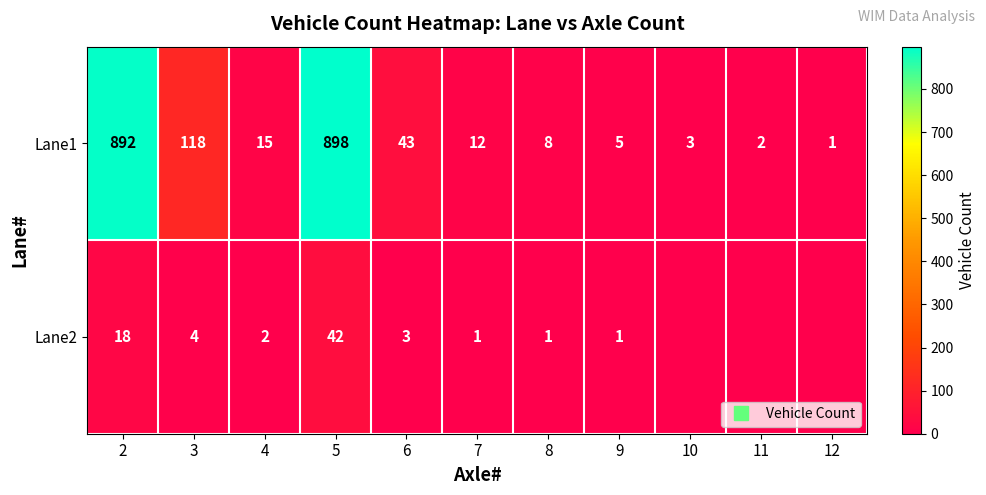

The value of Lane1 at 12 is 0. True or false?

False